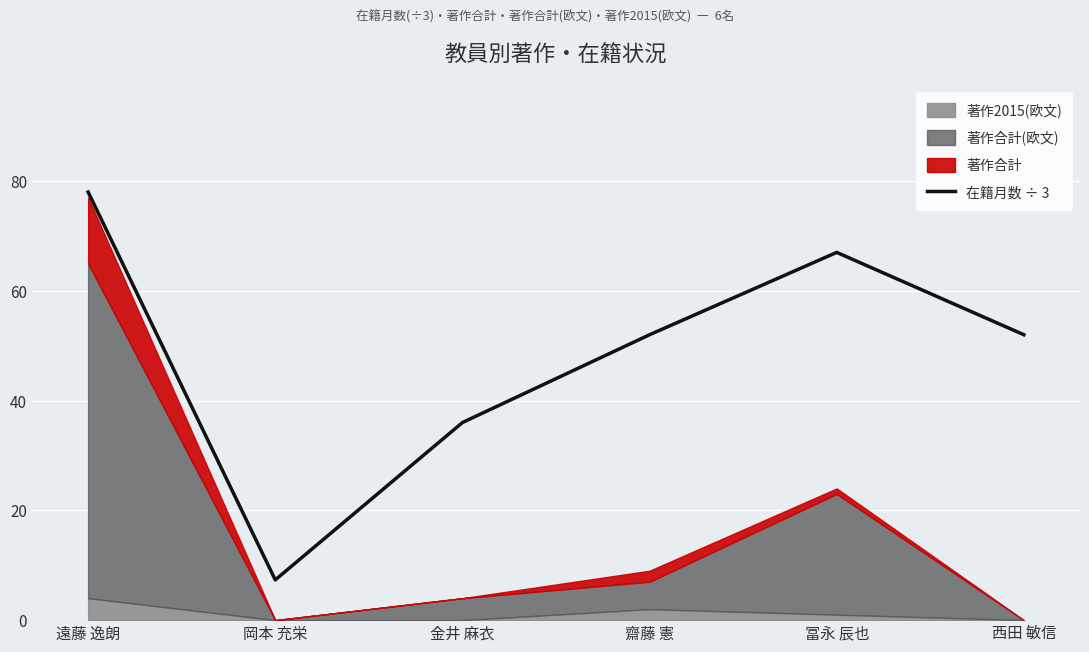

What is the greatest value displayed?

78.0